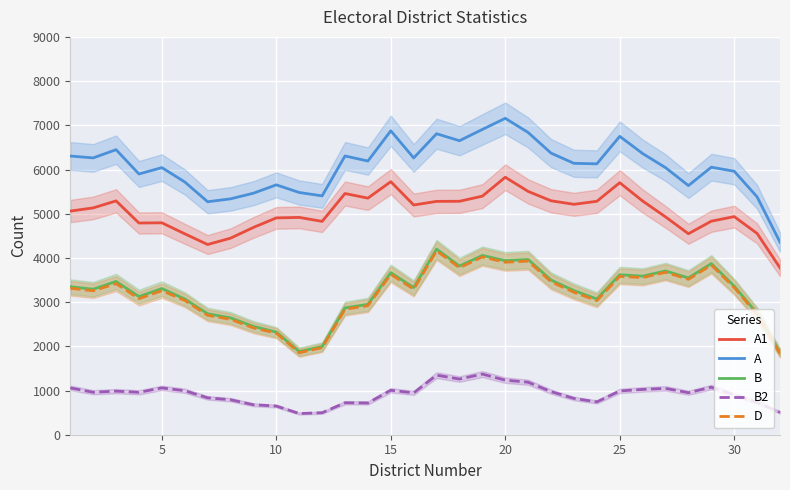

True or false: D has more than 0 points higher than both neighbors.

True